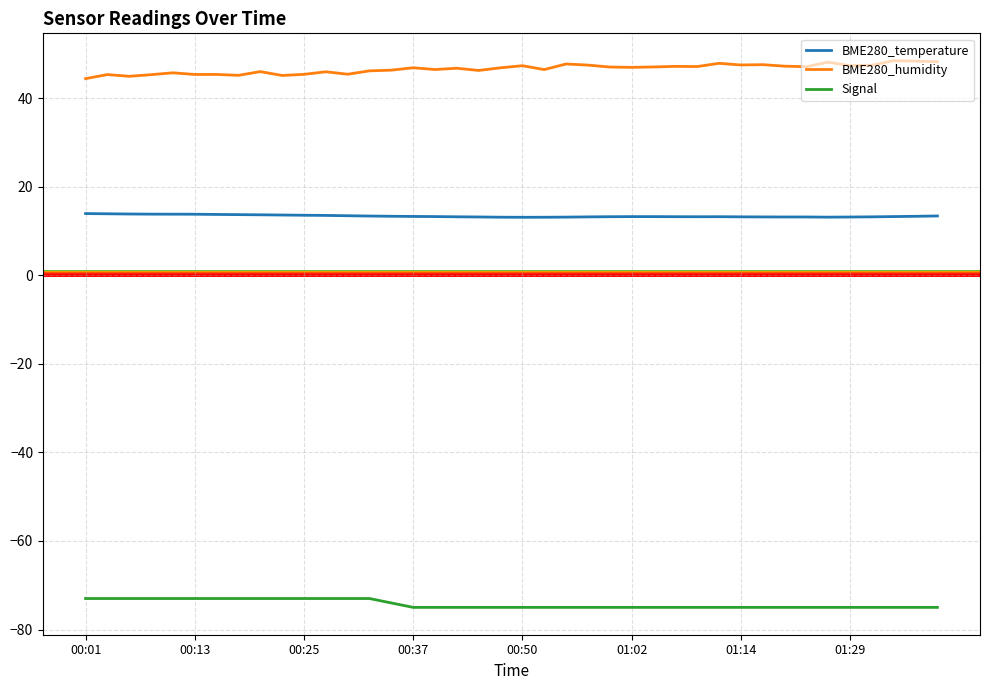

What is the greatest value displayed?

48.5